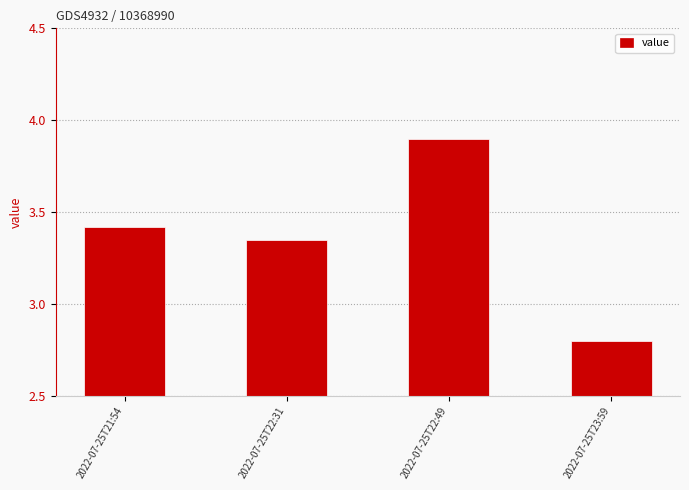

What is the change in value from 2022-07-25T22:49 to 2022-07-25T23:59?

-1.1